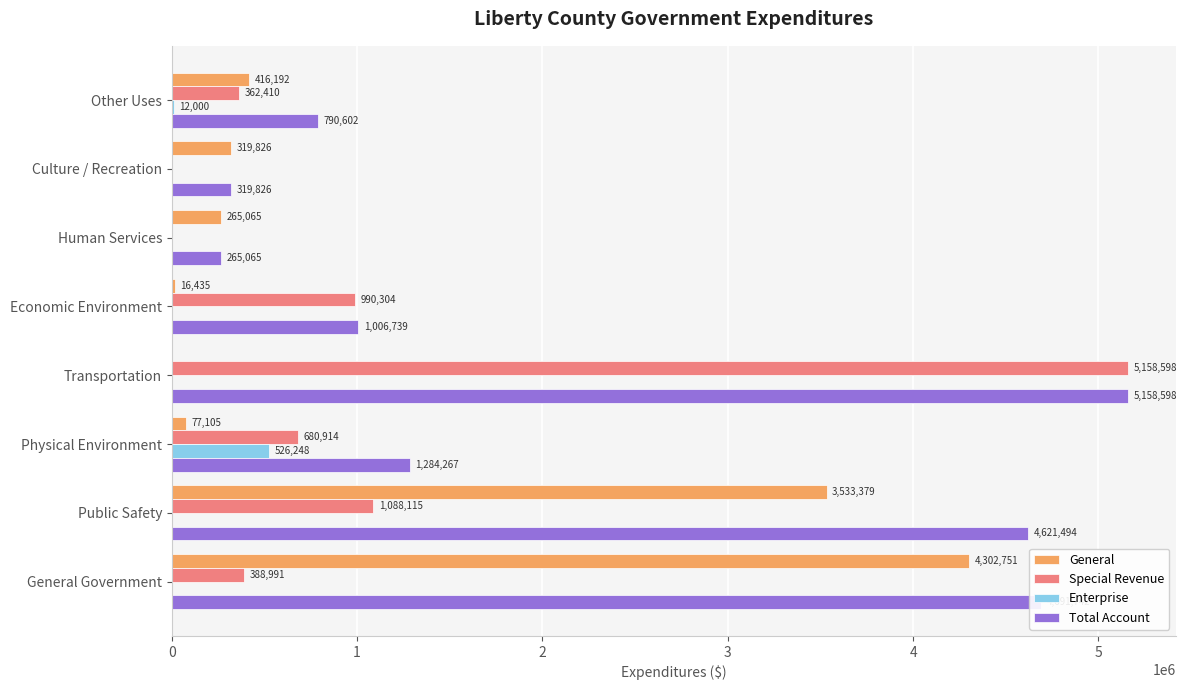

Which category has the highest value in the Special Revenue series?

Transportation